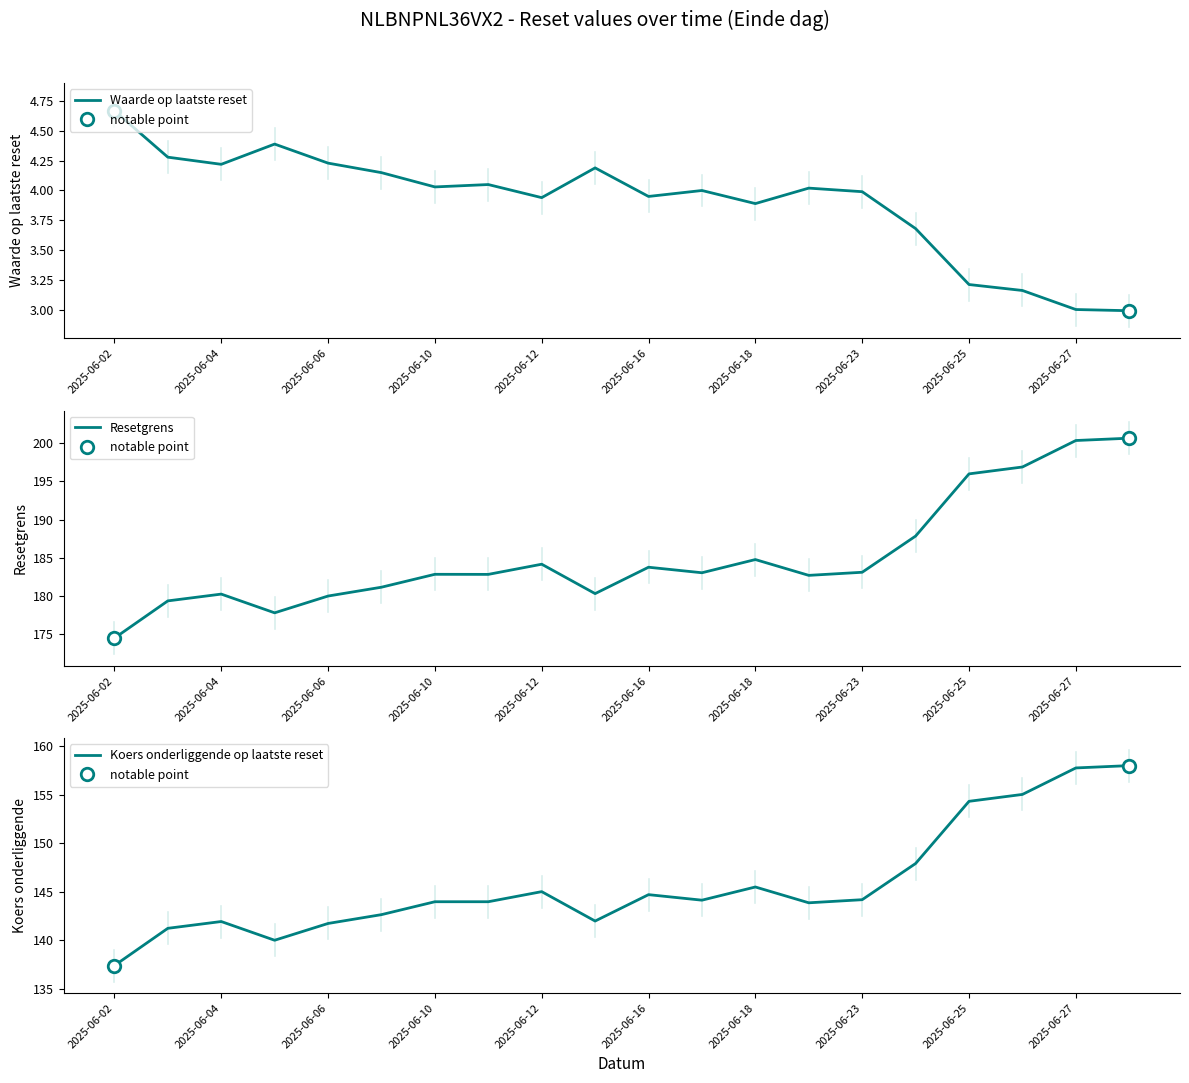

Where is Koers onderliggende op laatste reset nearest to the value 147?

15